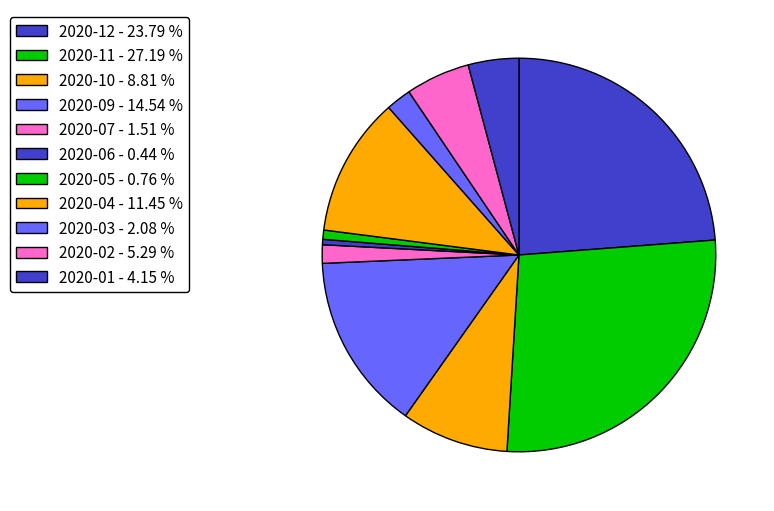

Approximately how many times larger is the value at 2020-03 compared to 2020-04?

0.2